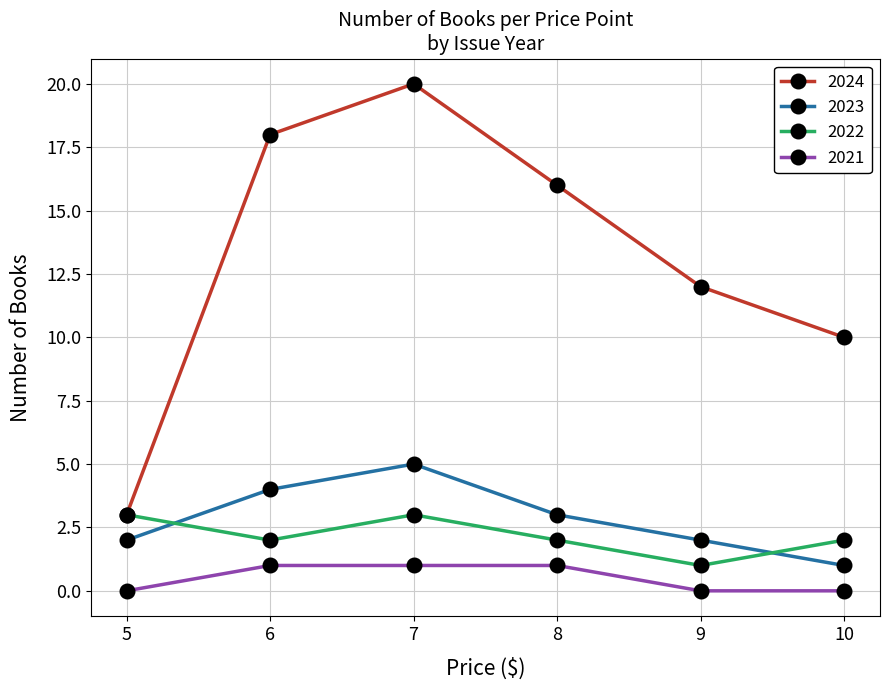

Reading left to right, extract all data points from this chart.

2024: 3	18	20	16	12	10
2023: 2	4	5	3	2	1
2022: 3	2	3	2	1	2
2021: 0	1	1	1	0	0